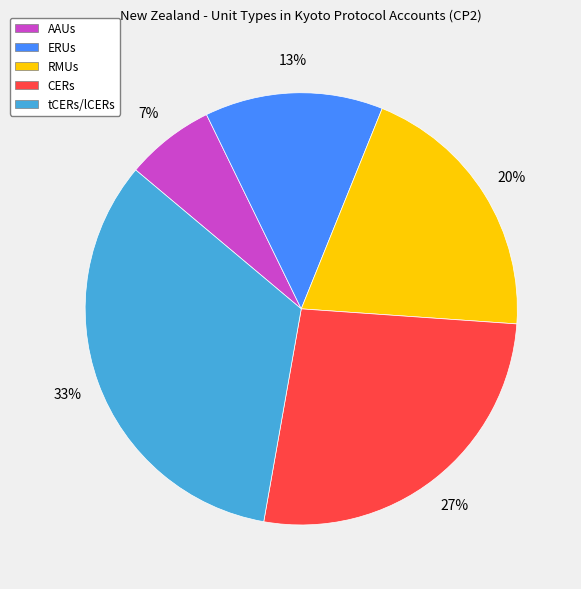

Is the sum of ERUs and RMUs greater than half?

No